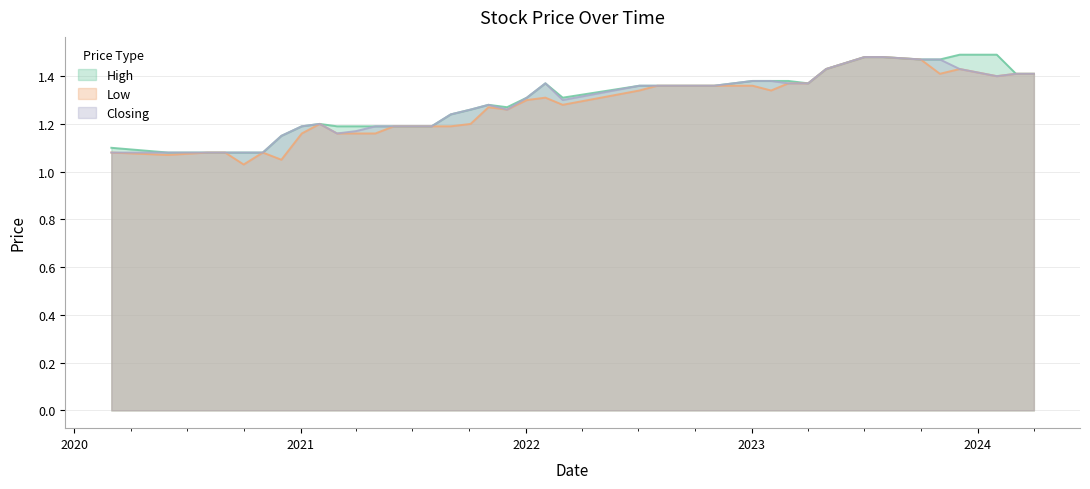

True or false: Closing has a value of 0.8 at 27.

False